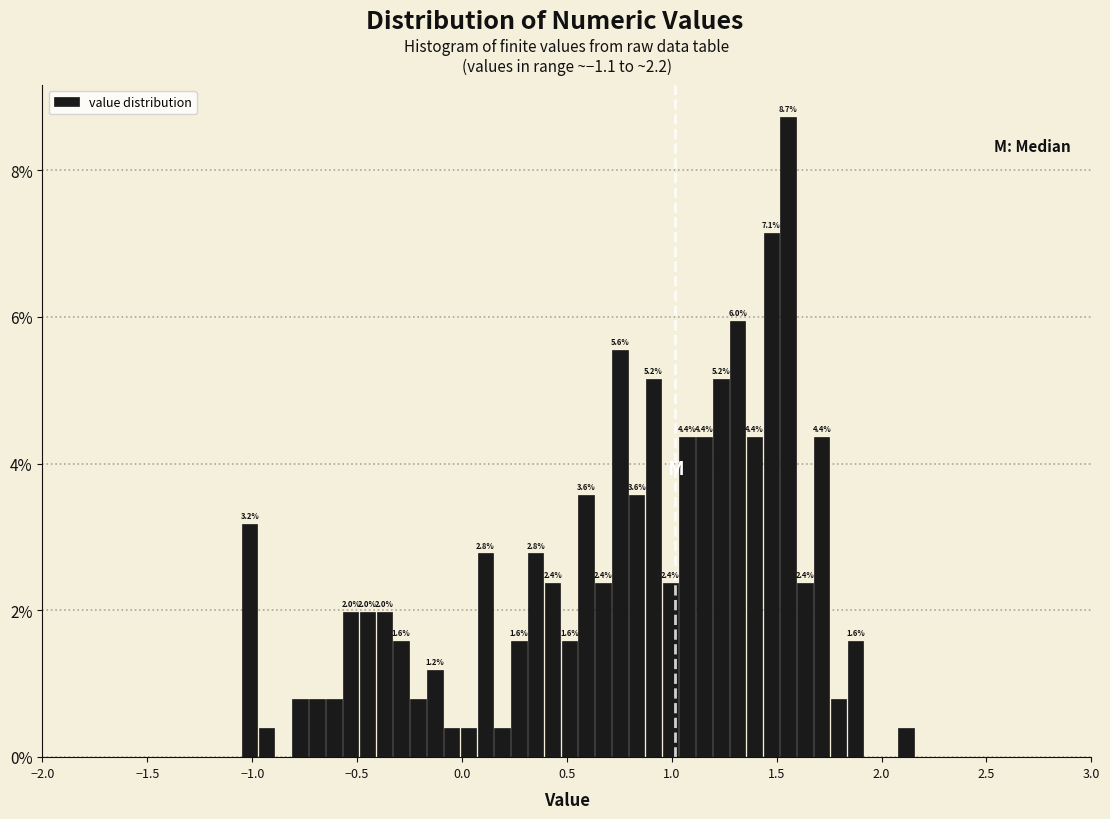

Read against the x-axis, roughly where is the centre of the tallest bar?

1.55